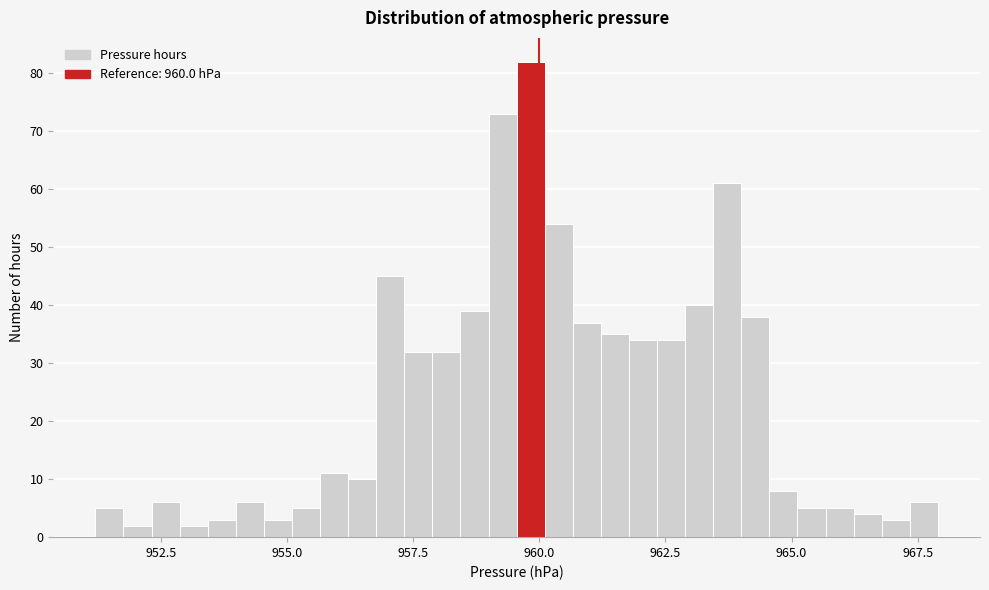

Read against the x-axis, roughly where is the centre of the tallest bar?

960.0